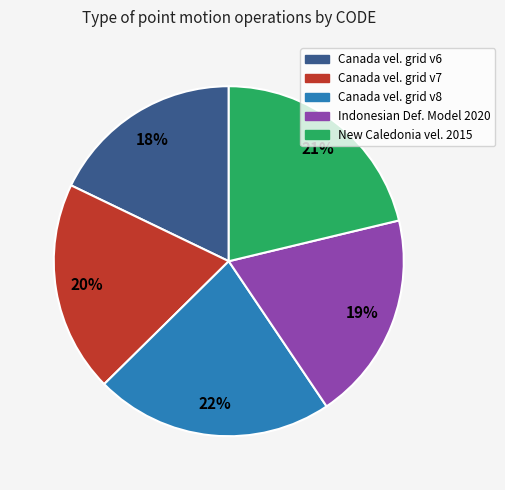

Is there a majority slice in this chart?

No